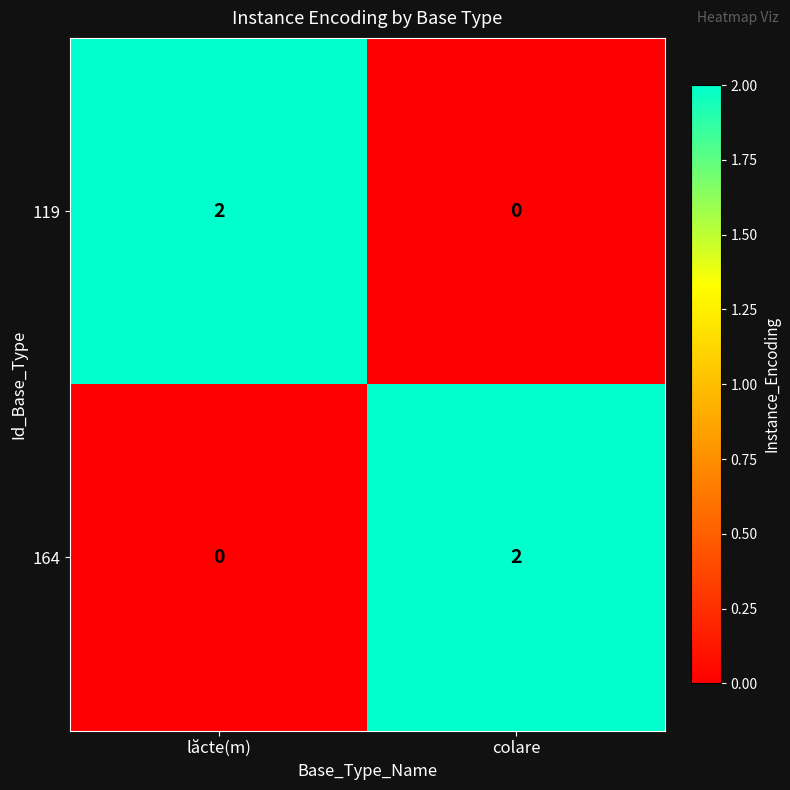

How many categories are shown in the chart?

2